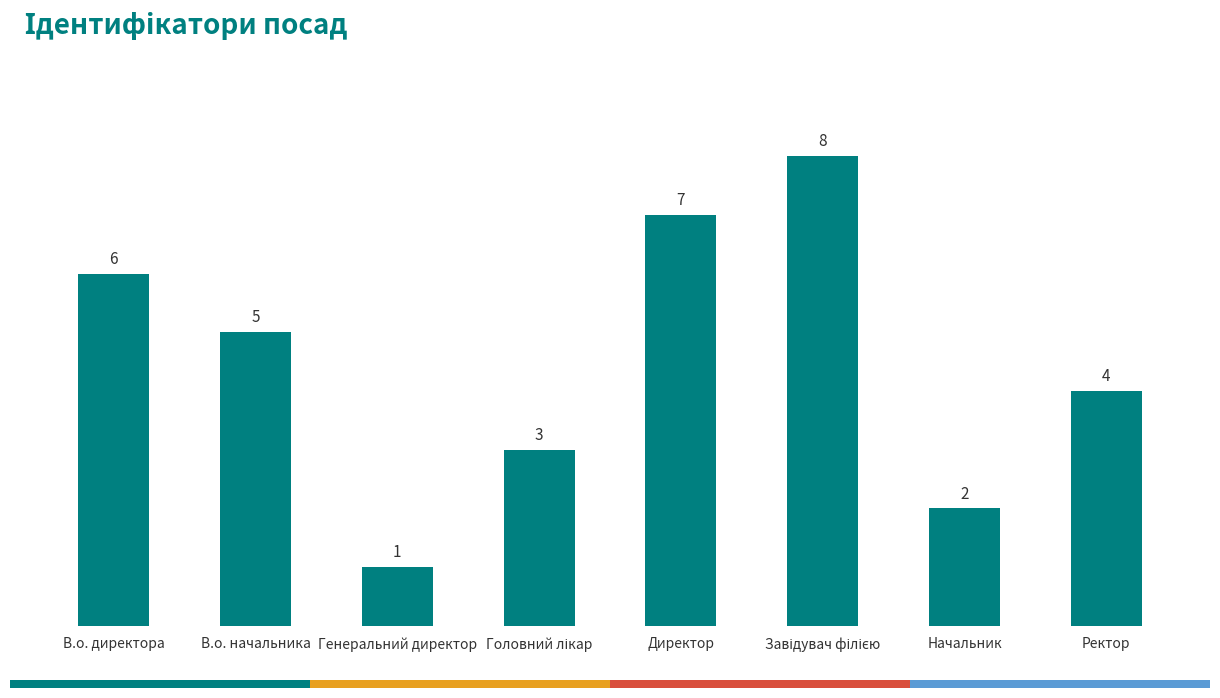

Reading left to right, transcribe all the data shown in this chart.

6	5	1	3	7	8	2	4